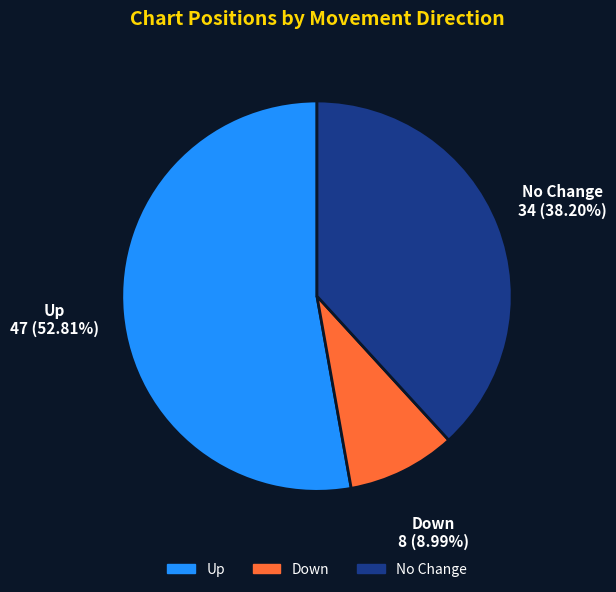

What is the largest slice in the pie chart?

Up